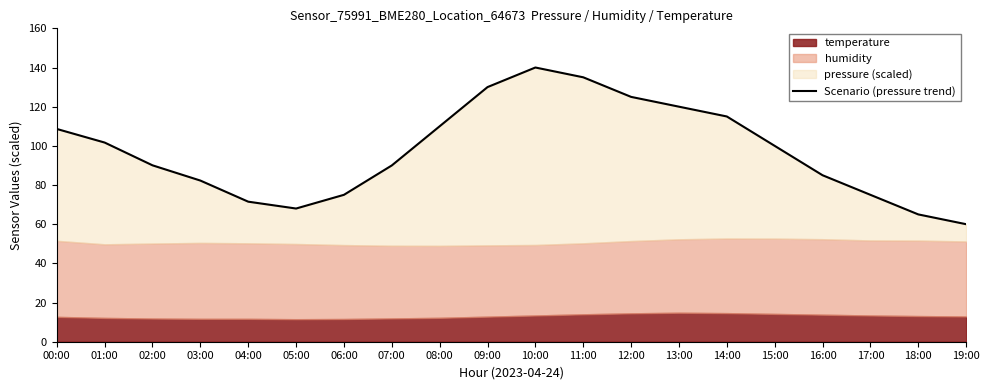

What is the sum of all values?

1947.2